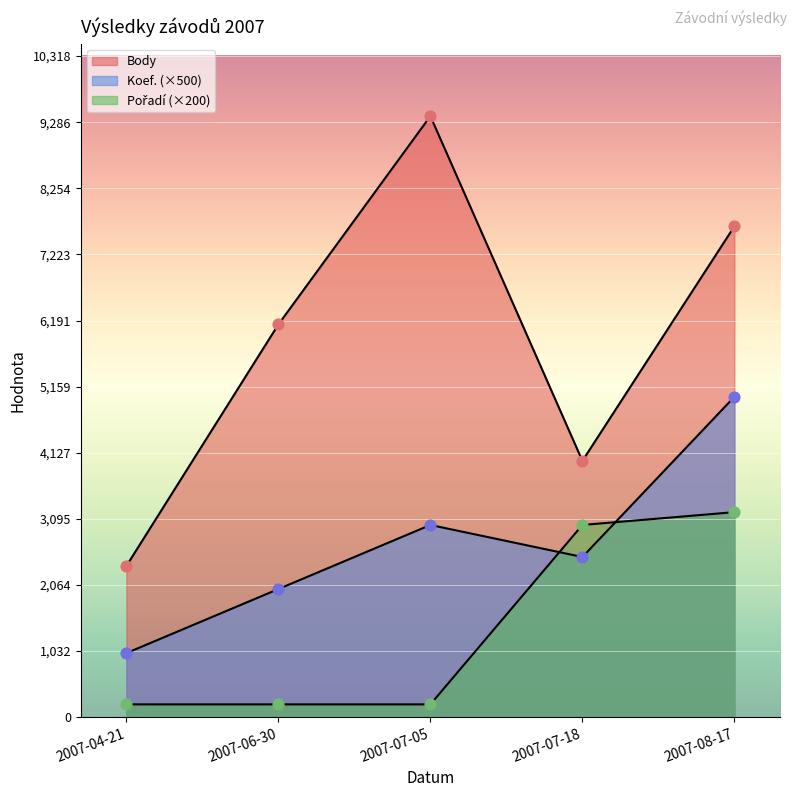

Which series has the widest spread of Y values?

Body